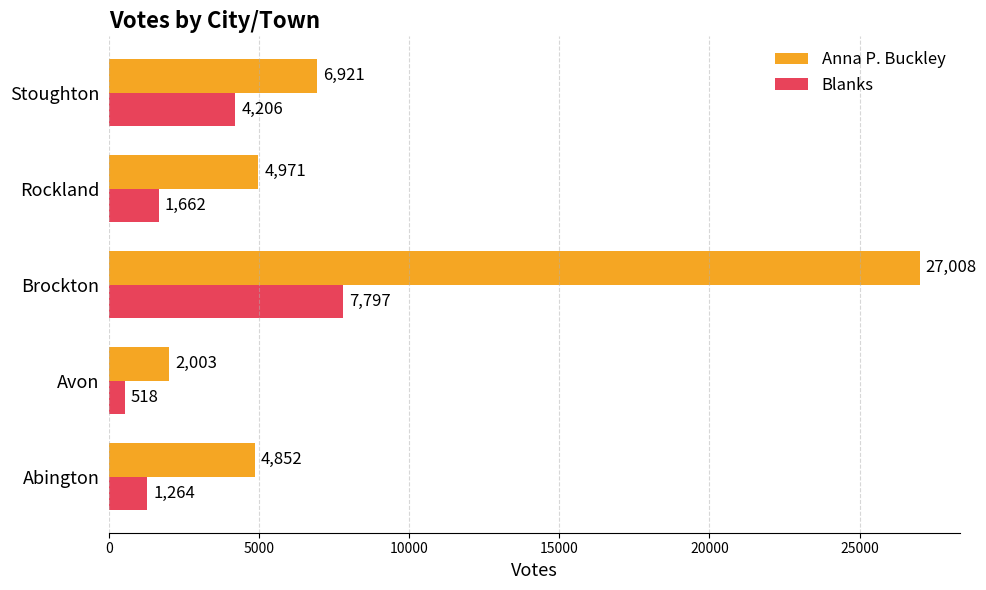

Where is Blanks nearest to the value 4157?

Stoughton